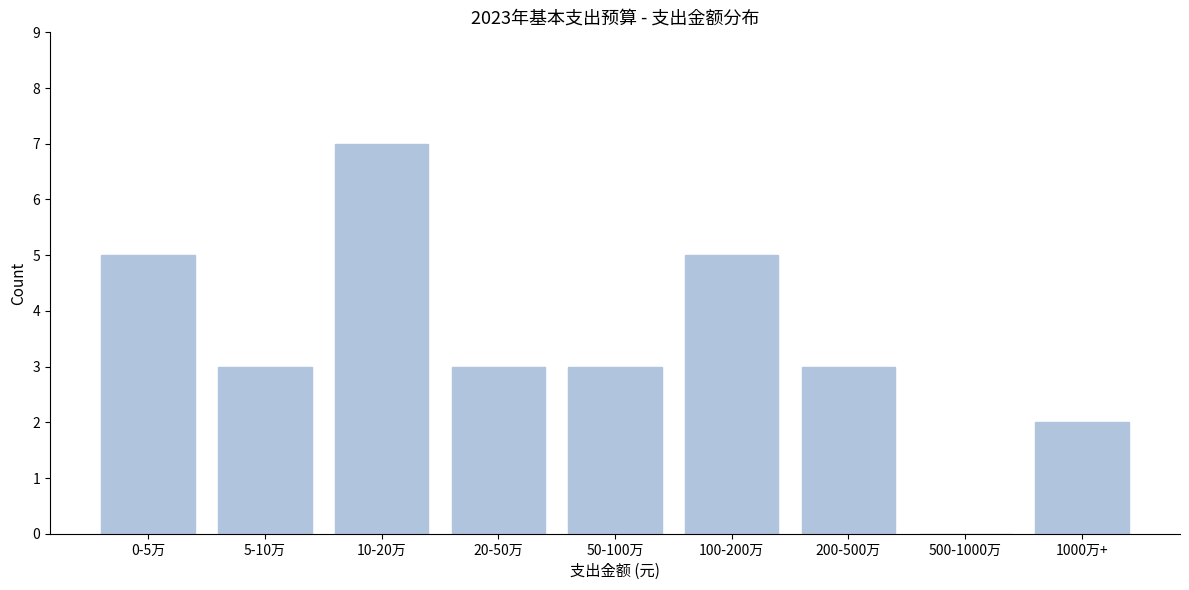

Reading left to right, what are all the values shown in this chart?

0-5万=5	5-10万=3	10-20万=7	20-50万=3	50-100万=3	100-200万=5	200-500万=3	500-1000万=0	1000万+=2